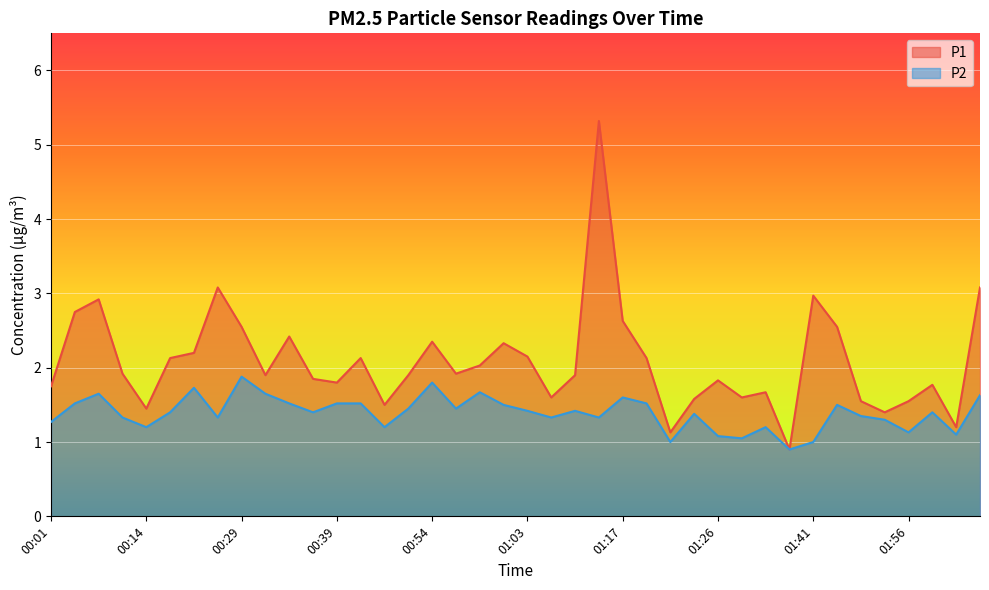

What is the sum of all P2 values?

55.6